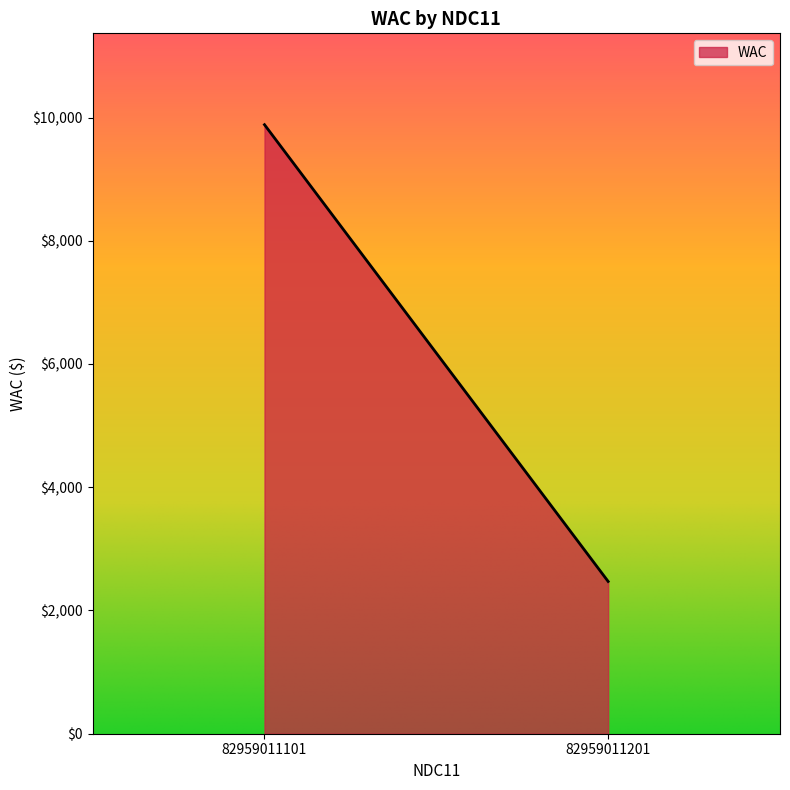

What is the minimum value shown in the chart?

2471